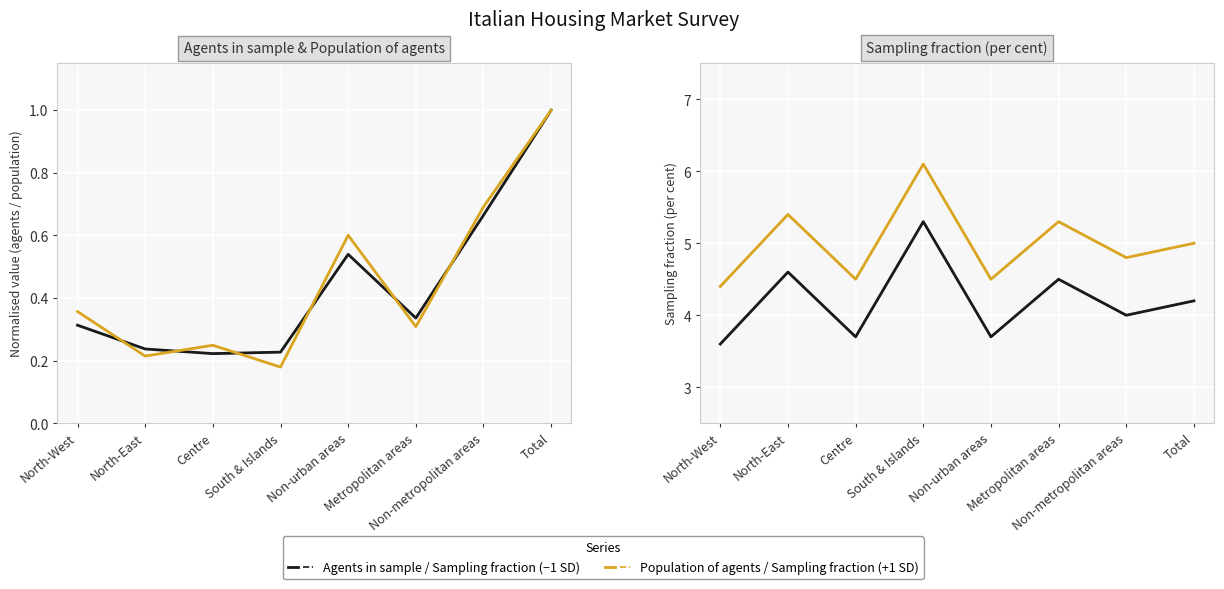

What is the difference between the second highest and minimum values in the Agents in sample series?

0.4